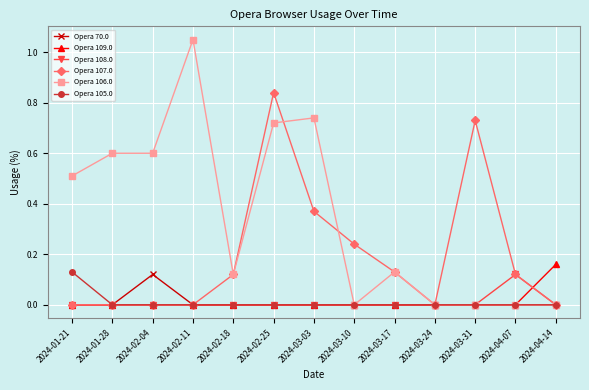

Which label corresponds to the largest value in the chart?

2024-02-11